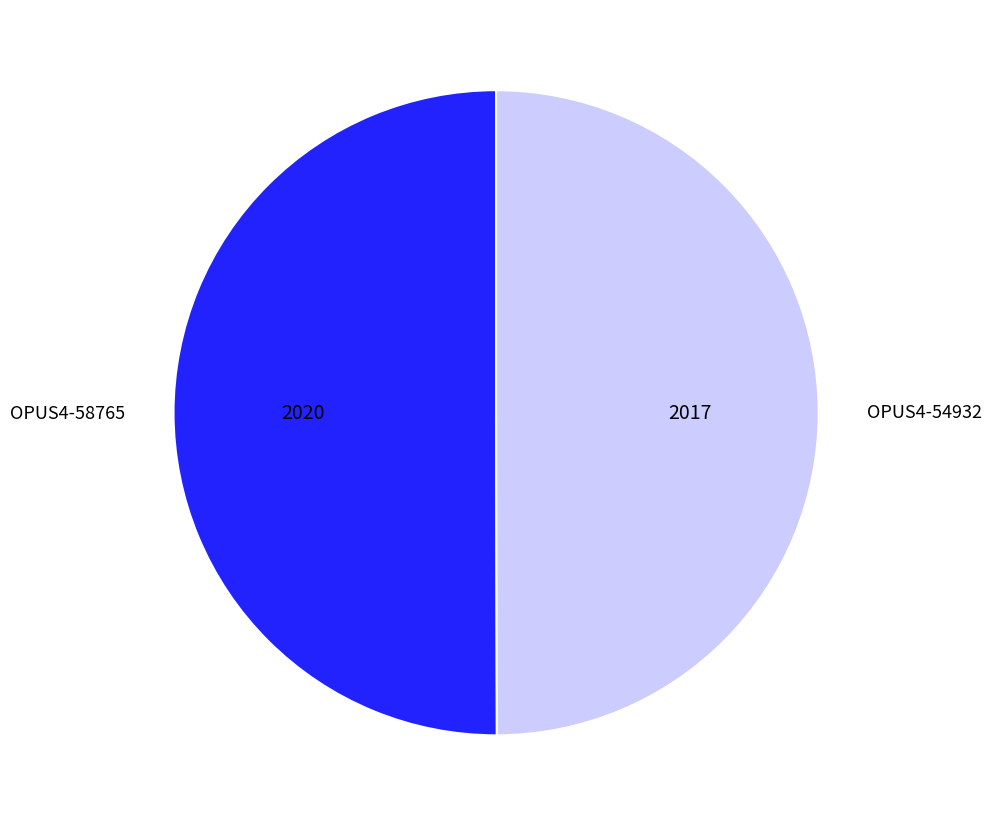

How many slices are in this pie chart?

2